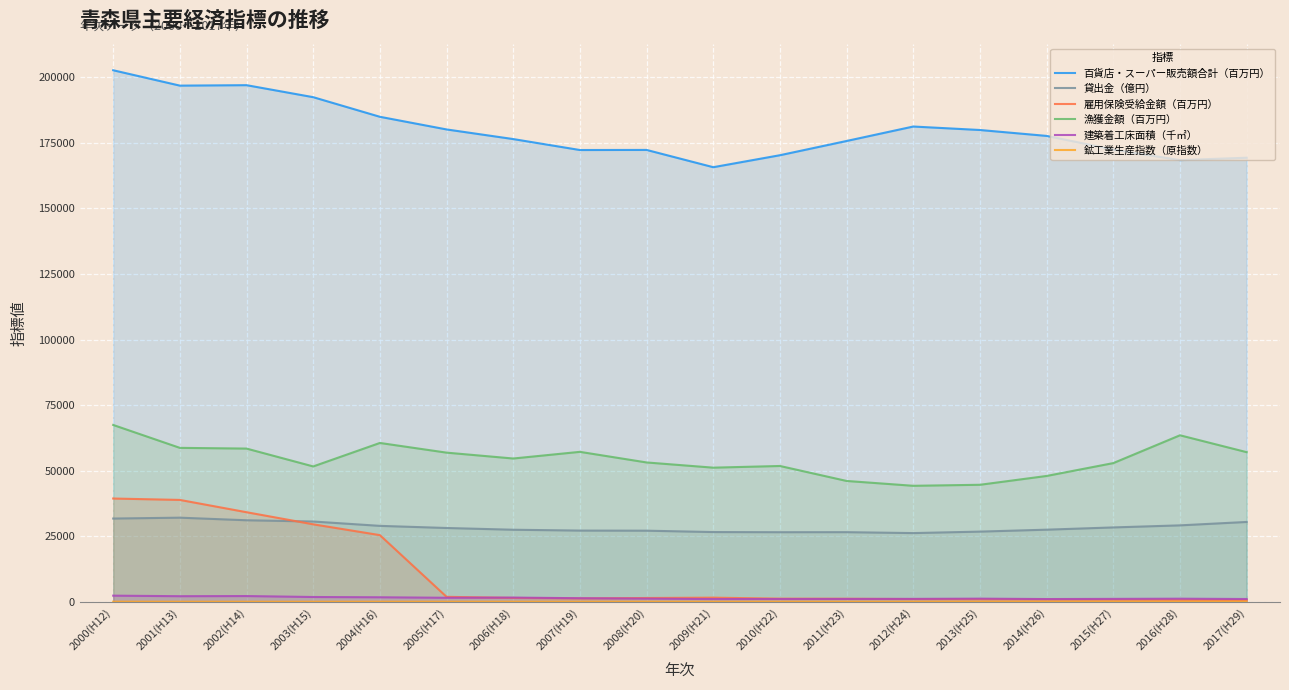

What position from the right is 2000(H12)?

18